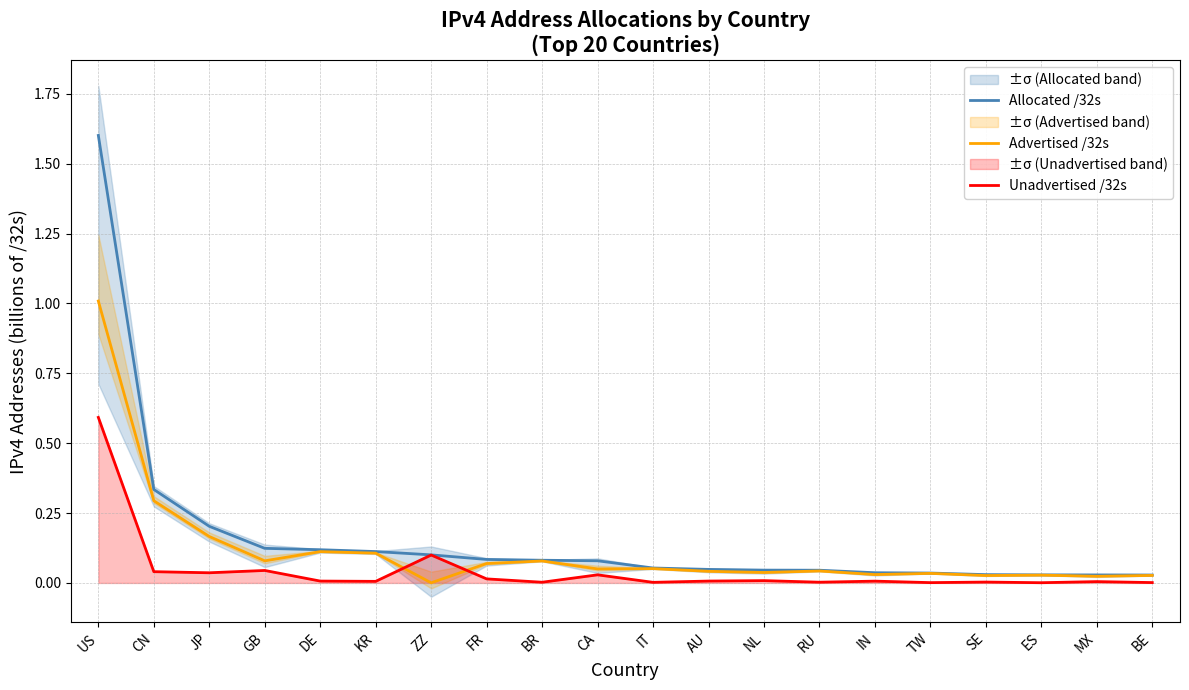

Reading left to right, list all the values displayed in this chart.

Allocated /32s: 1.6	0.3	0.2	0.1	0.1	0.1	0.1	0.1	0.1	0.1	0.1	0.0	0.0	0.0	0.0	0.0	0.0	0.0	0.0	0.0
Advertised /32s: 1.0	0.3	0.2	0.1	0.1	0.1	0.0	0.1	0.1	0.1	0.1	0.0	0.0	0.0	0.0	0.0	0.0	0.0	0.0	0.0
Unadvertised /32s: 0.6	0.0	0.0	0.0	0.0	0.0	0.1	0.0	0.0	0.0	0.0	0.0	0.0	0.0	0.0	0.0	0.0	0.0	0.0	0.0